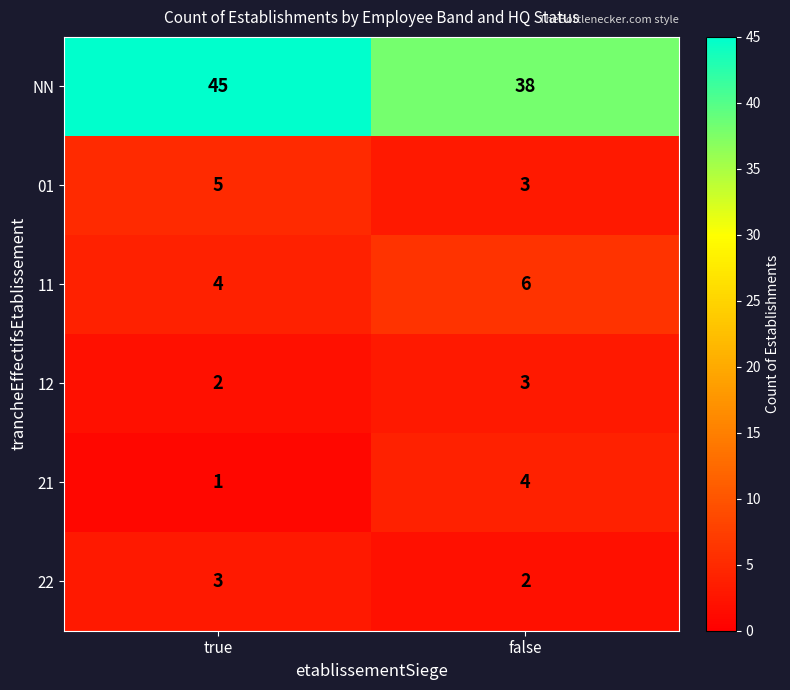

At true, list the series in order from largest to smallest.

NN, 01, 11, 22, 12, 21